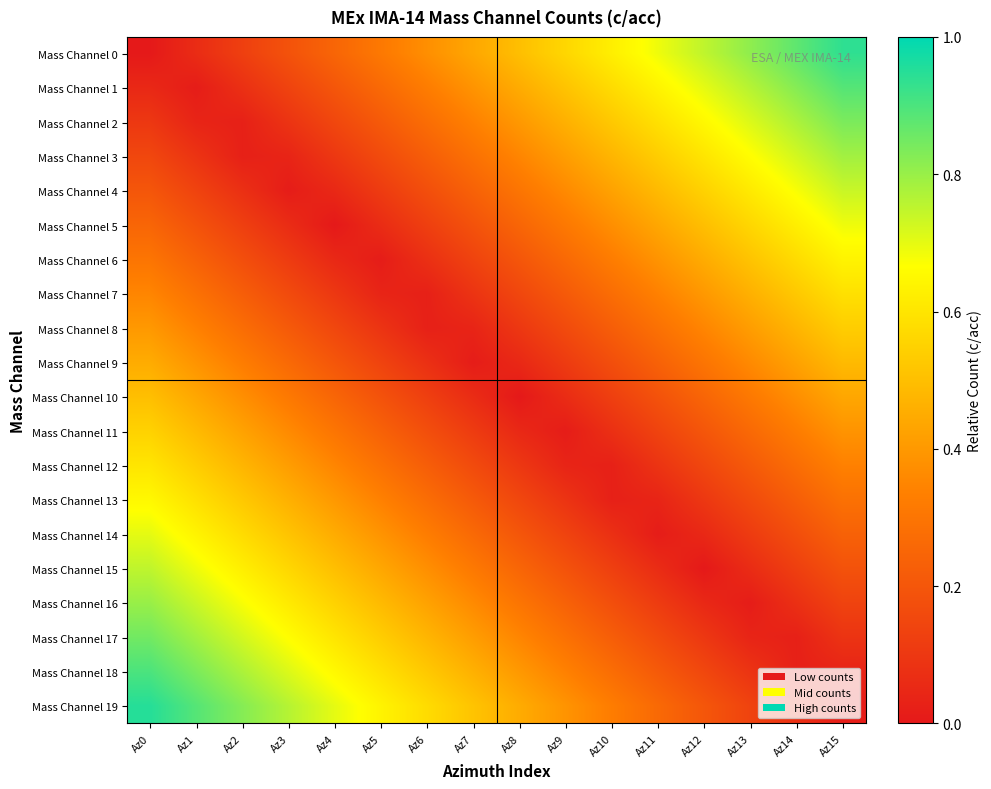

At Az5, list the series in order from smallest to largest.

Mass Channel 6, Mass Channel 7, Mass Channel 5, Mass Channel 8, Mass Channel 4, Mass Channel 9, Mass Channel 3, Mass Channel 10, Mass Channel 2, Mass Channel 11, Mass Channel 1, Mass Channel 12, Mass Channel 0, Mass Channel 13, Mass Channel 14, Mass Channel 15, Mass Channel 16, Mass Channel 17, Mass Channel 18, Mass Channel 19